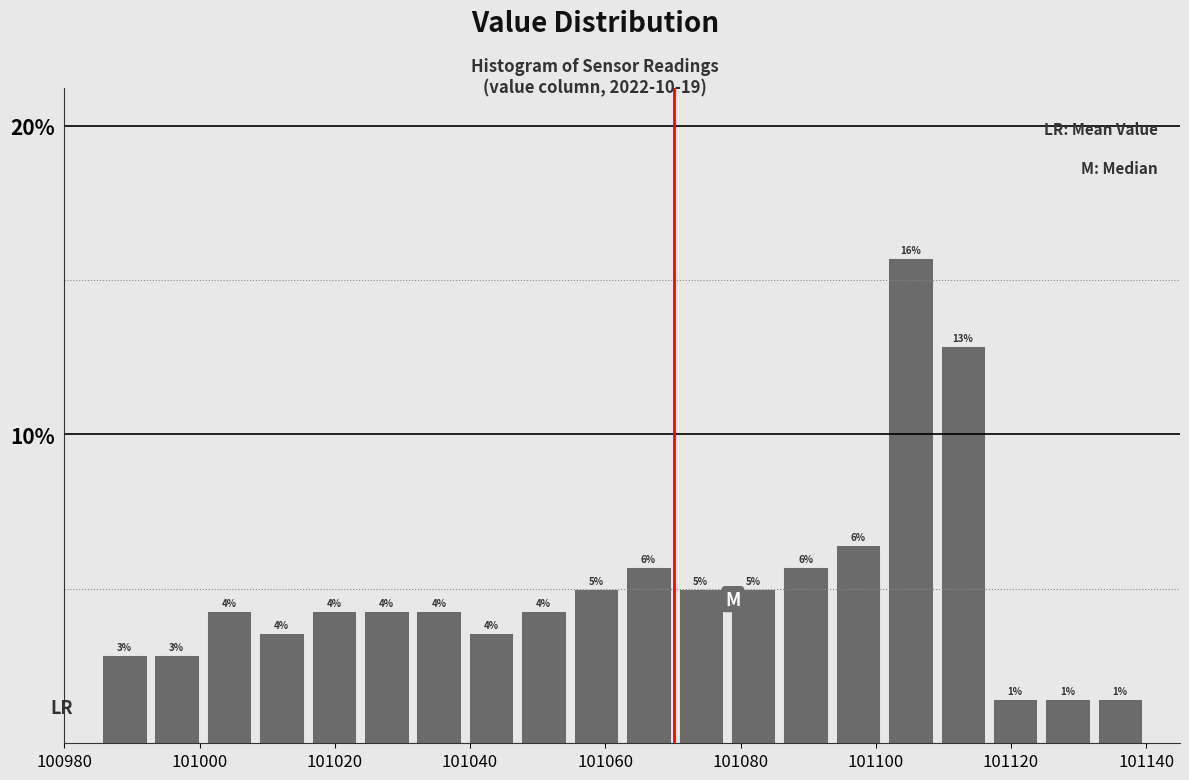

Read against the x-axis, roughly where is the centre of the tallest bar?

101106